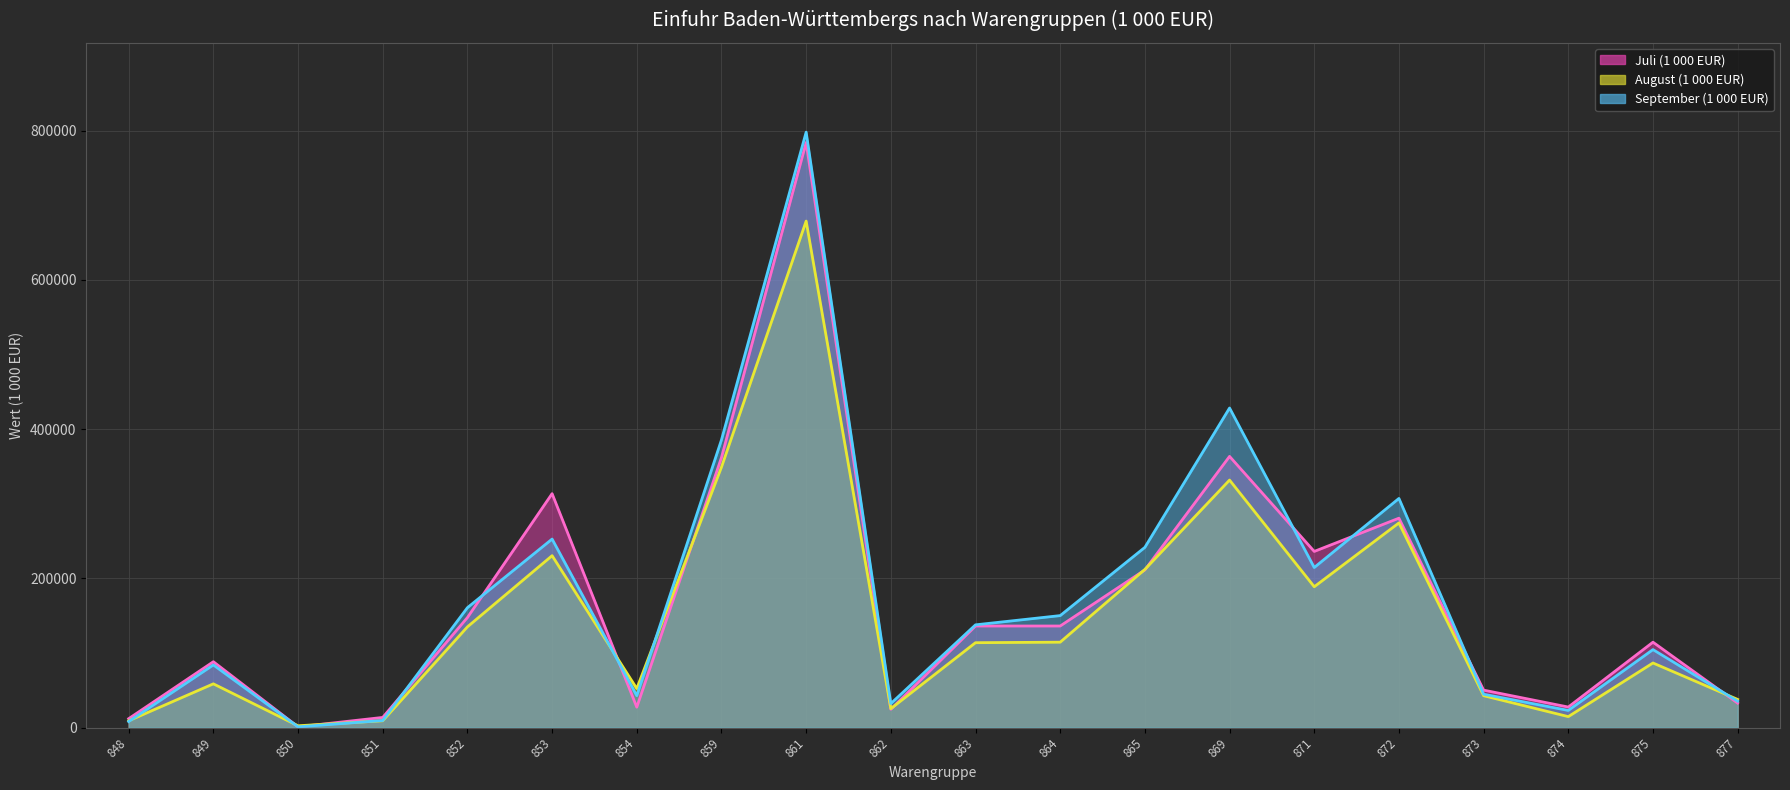

Rank the categories by September (1 000 EUR) value from highest to lowest.

861, 869, 859, 872, 853, 865, 871, 852, 864, 863, 875, 849, 873, 854, 877, 862, 874, 851, 848, 850